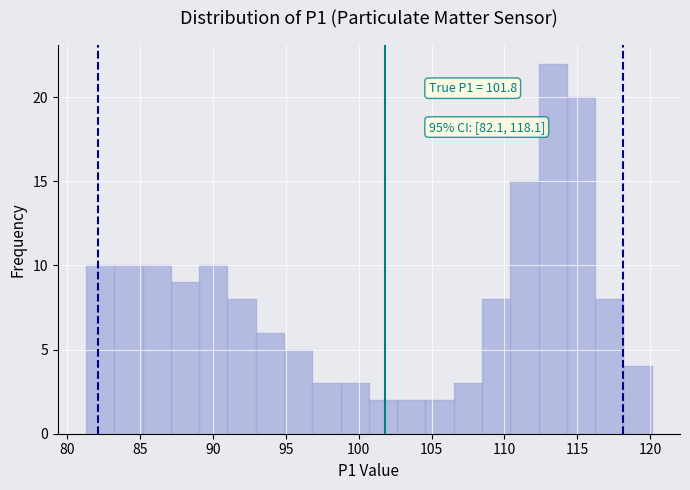

Read against the x-axis, roughly where is the centre of the tallest bar?

113.5